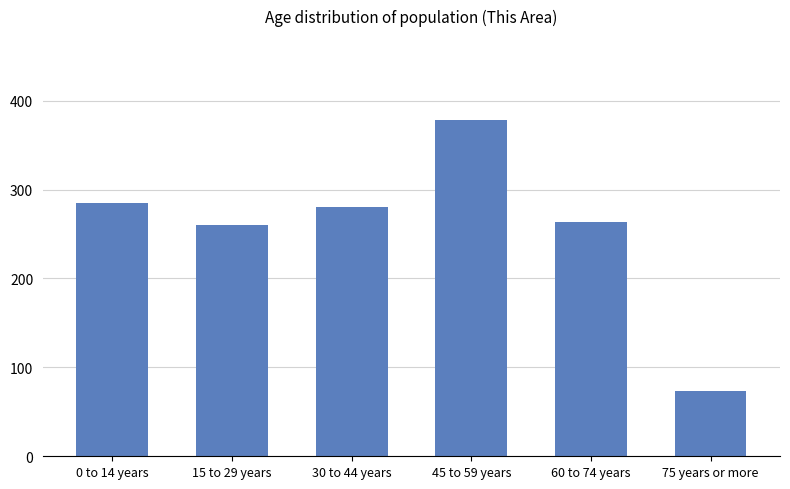

The value at 15 to 29 years is 260. True or false?

True